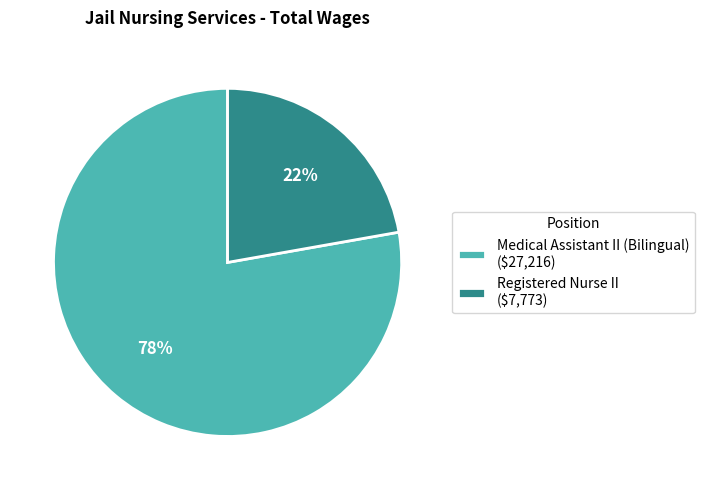

Rank the categories by value from lowest to highest.

Registered Nurse II, Medical Assistant II (Bilingual)